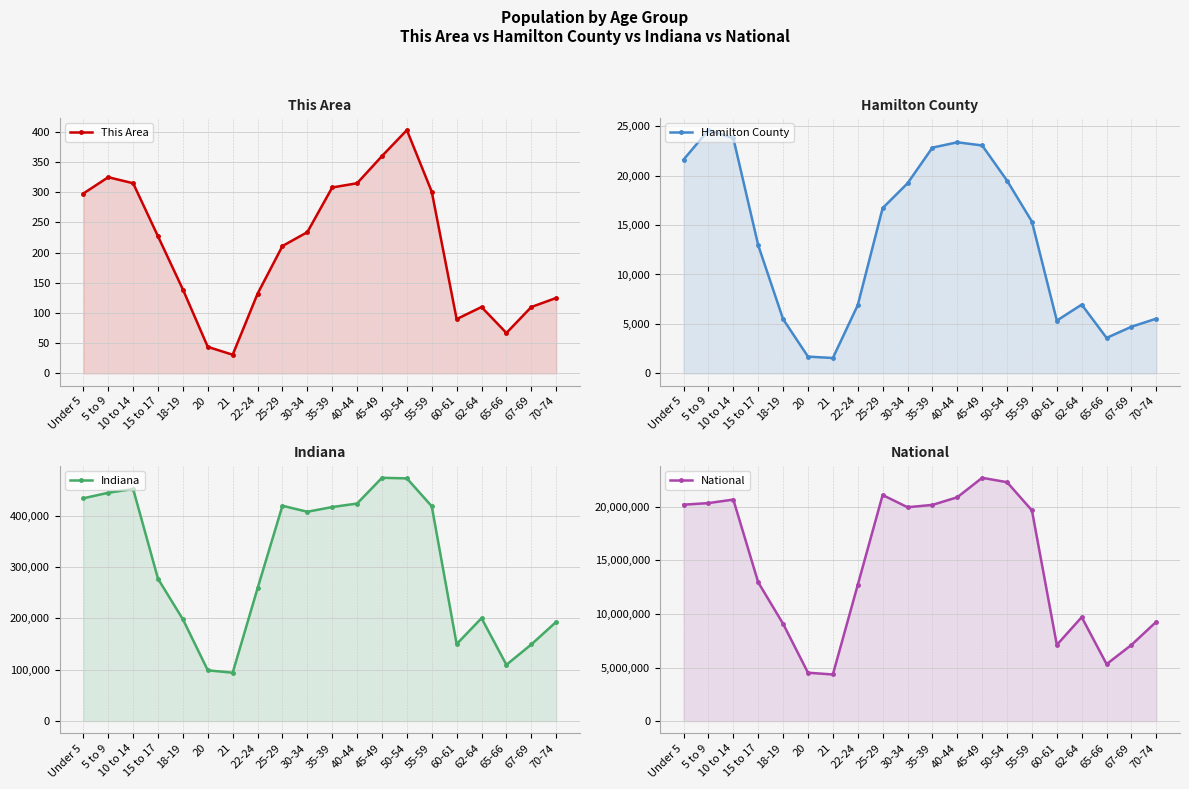

Where is National nearest to the value 13531442?

15 to 17